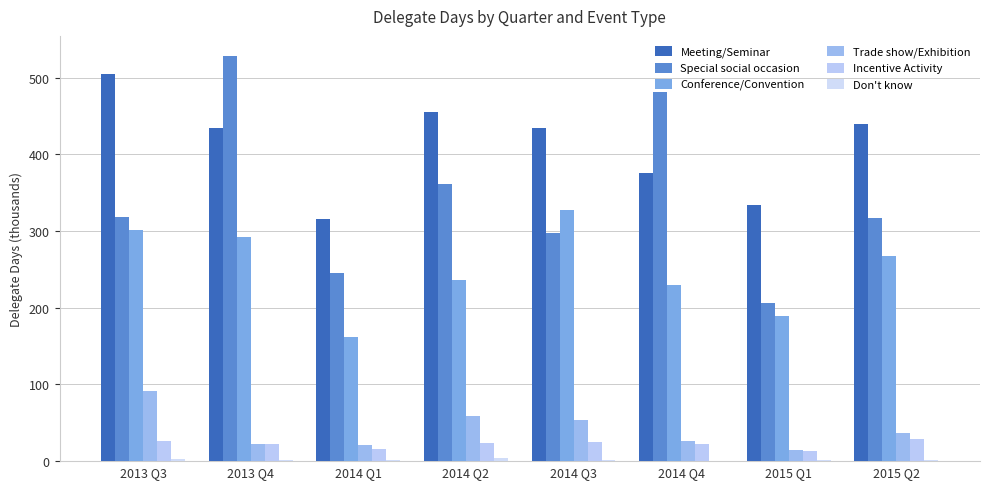

Reading right to left, transcribe all the data shown in this chart.

Meeting/Seminar: 439.7	334.1	375.7	435.1	454.8	316.4	434.5	504.5
Special social occasion: 317.1	206.5	482.2	298.0	361.9	245.0	528.3	318.3
Conference/Convention: 268.1	189.7	229.7	327.3	235.9	161.5	292.1	301.0
Trade show/Exhibition: 37.0	15.1	25.8	53.7	59.4	20.9	21.7	91.1
Incentive Activity: 29.4	13.9	22.8	25.0	24.1	16.2	21.8	26.9
Don't know: 2.0	2.1	0.6	1.3	3.5	1.2	1.8	3.4